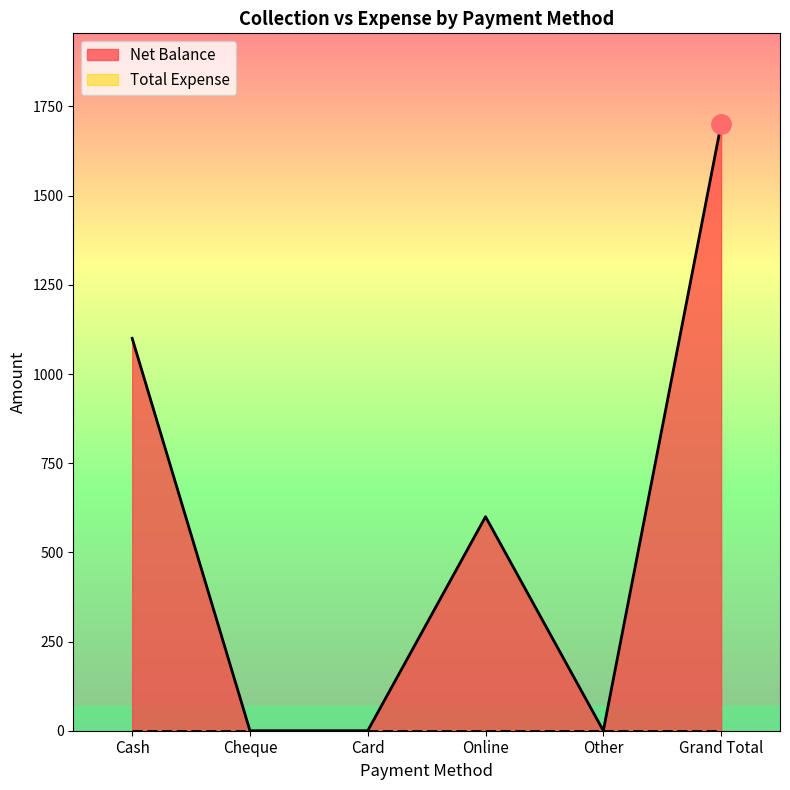

Rank the categories by value from highest to lowest.

Grand Total, Cash, Online, Cheque, Card, Other